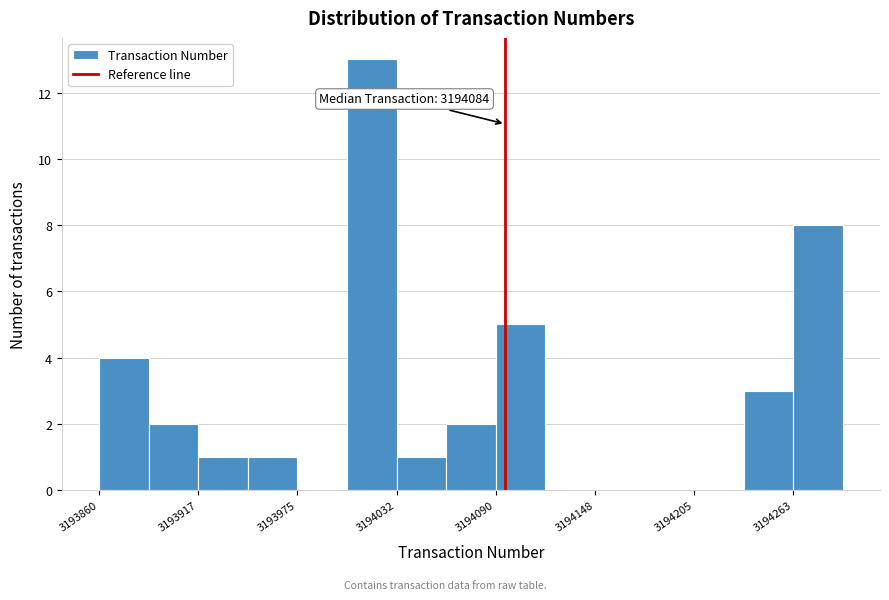

Around what value on the x-axis is the tallest bar? Give the approximate position of its centre, as read against the axis.

3194020